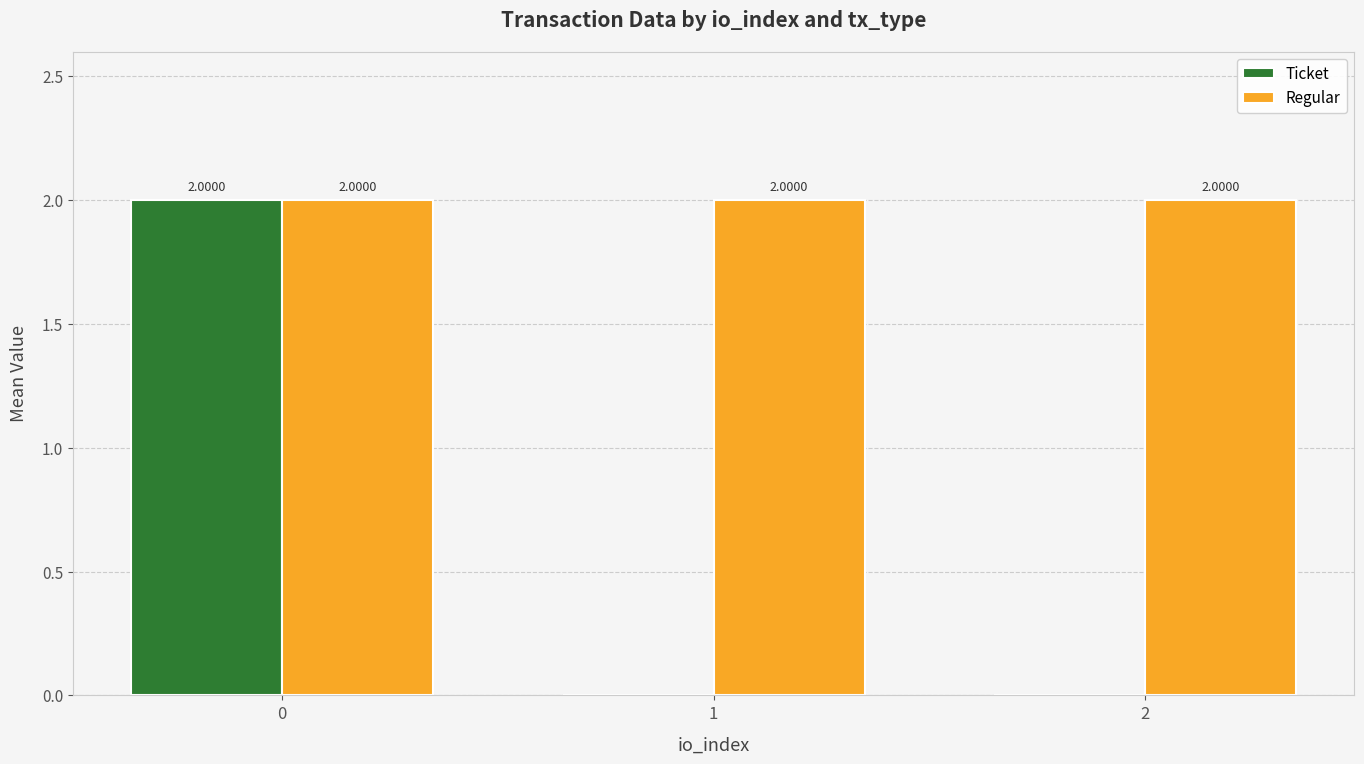

Reading left to right, what are all the values shown in this chart?

Ticket: 2.0	0.0	0.0
Regular: 2.0	2.0	2.0